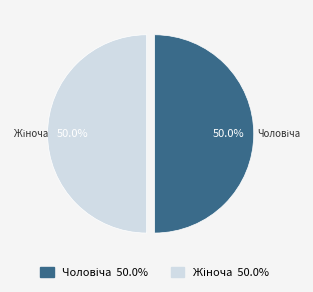

Is the sum of Жіноча and Чоловіча greater than half?

Yes